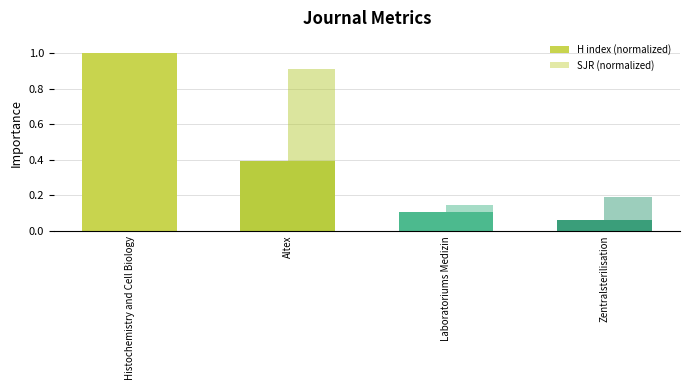

Which has a higher value, Histochemistry and Cell Biology or Zentralsterilisation?

Histochemistry and Cell Biology